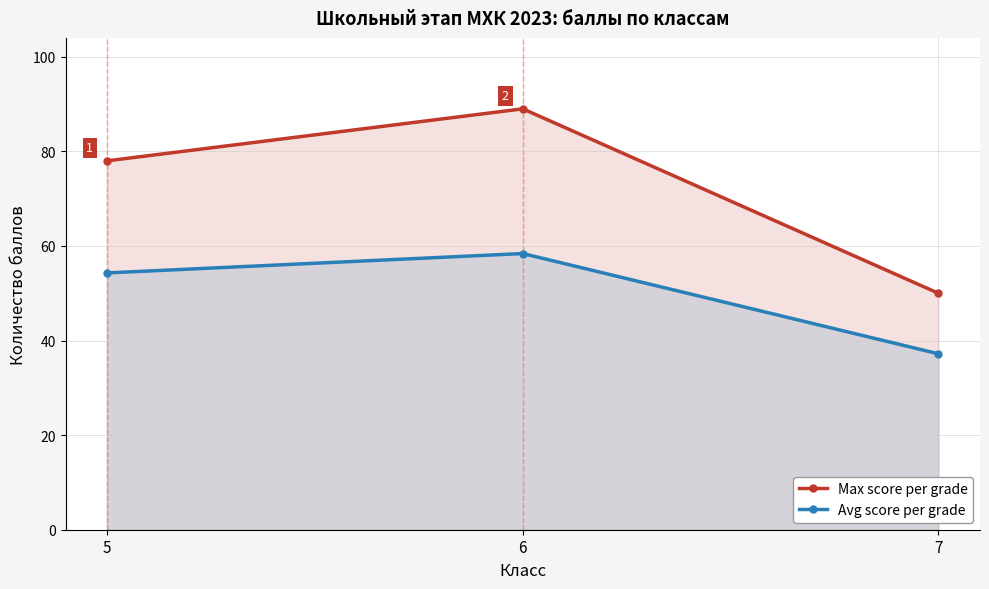

Where does the Max score per grade series first go above 78?

6